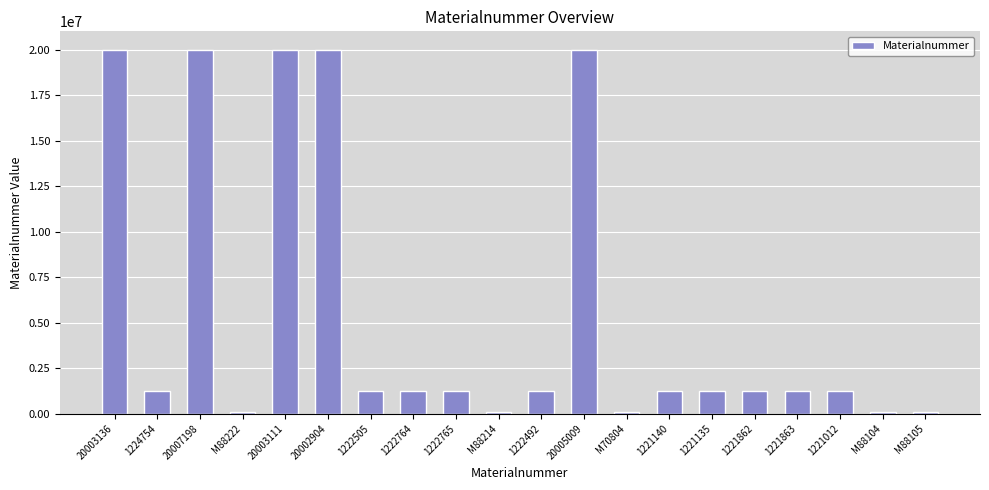

What is the difference between the second highest and second lowest values?

19916905